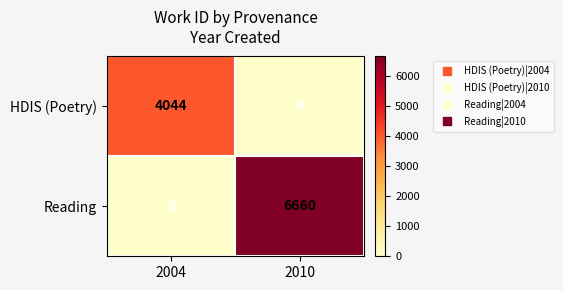

At 2004, list the series in order from smallest to largest.

Reading, HDIS (Poetry)